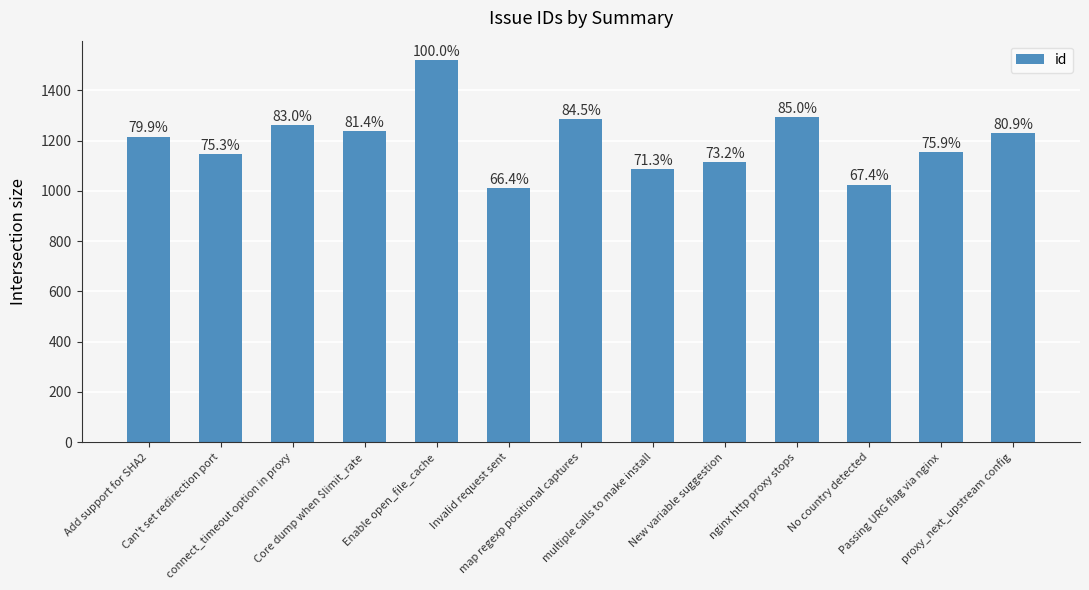

How many bars are there in total?

13